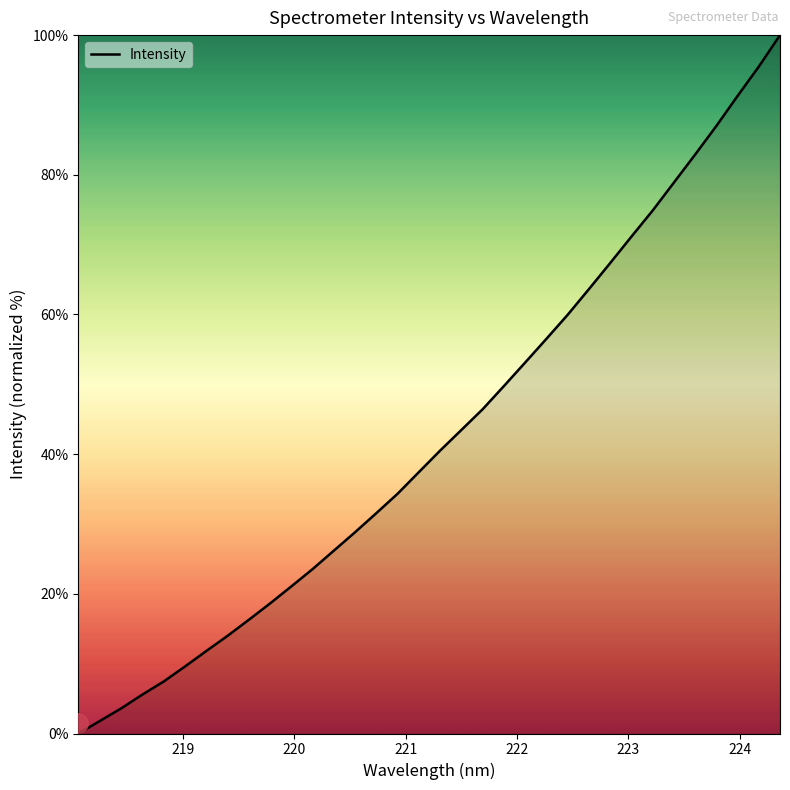

What is the greatest value displayed?

100.0